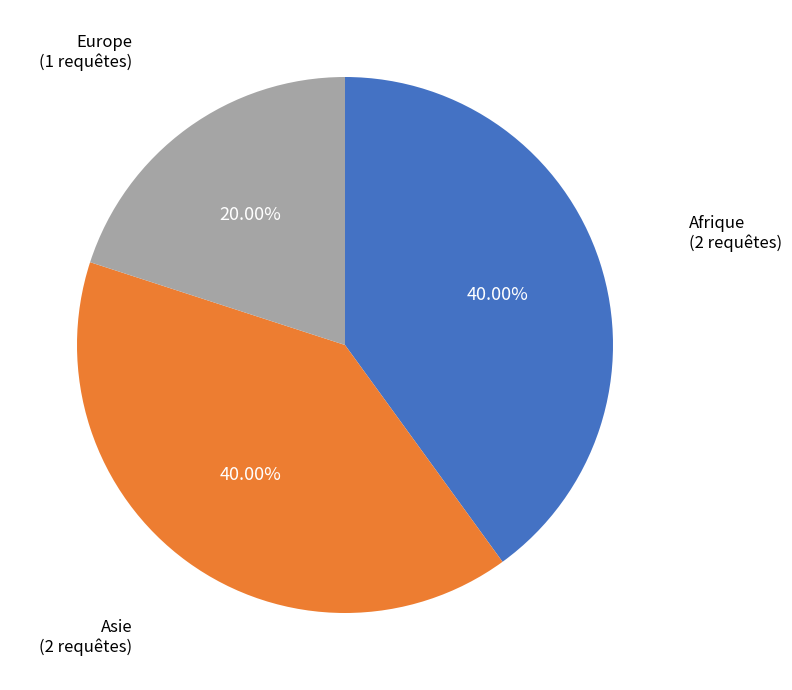

Count the number of slices in the pie.

3